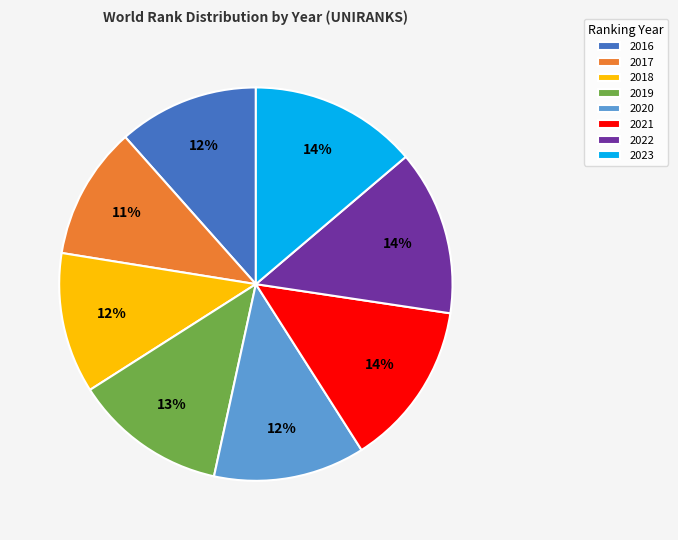

Is it true that 2018 is 19% of the pie?

False